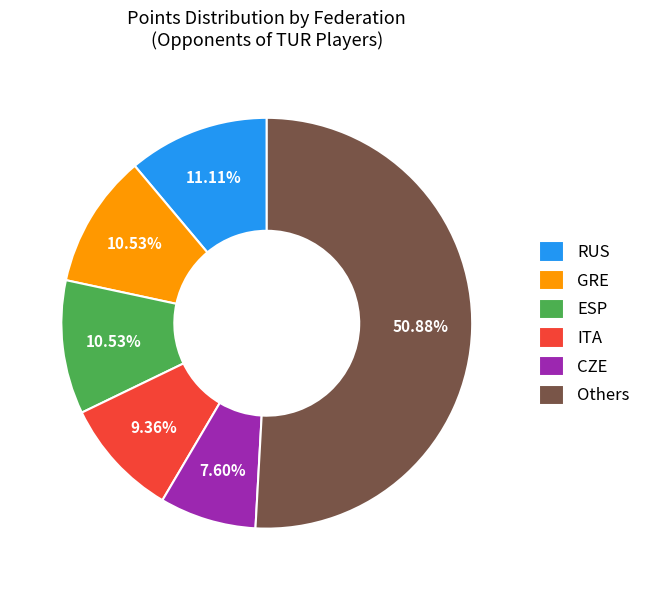

Between ITA and CZE, which is larger?

ITA